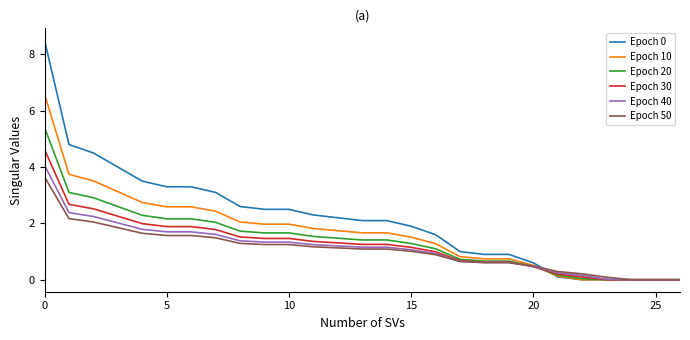

How many values in the Epoch 40 series are below 1?

11